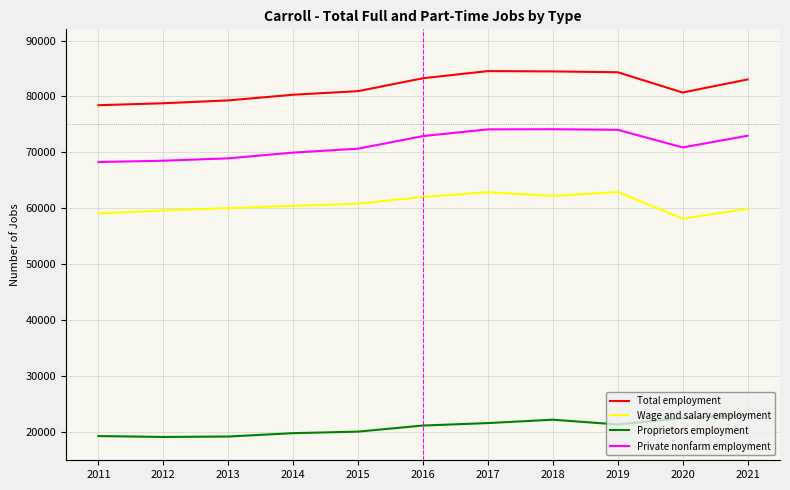

Rank the series by their average value, from lowest to highest.

Proprietors employment, Wage and salary employment, Private nonfarm employment, Total employment